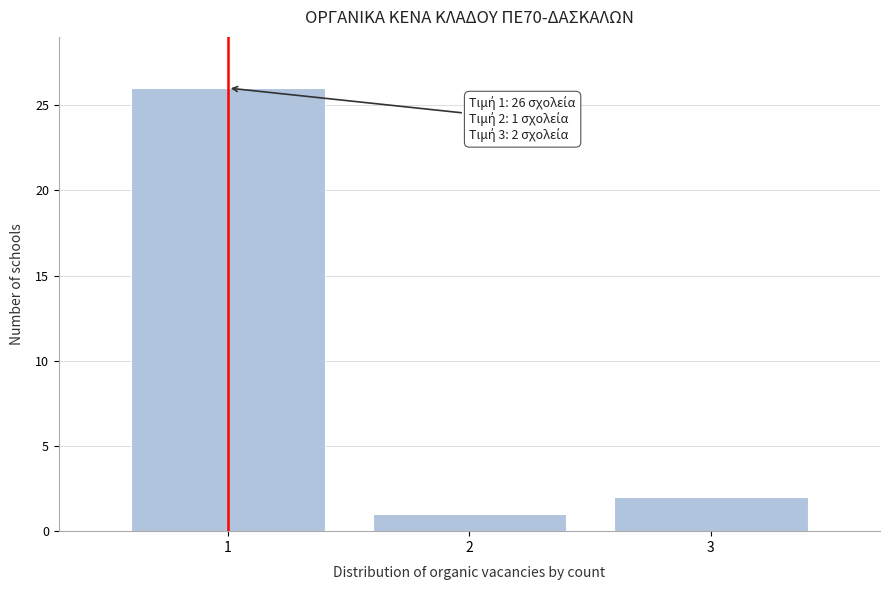

Reading left to right, extract all data points from this chart.

26	1	2